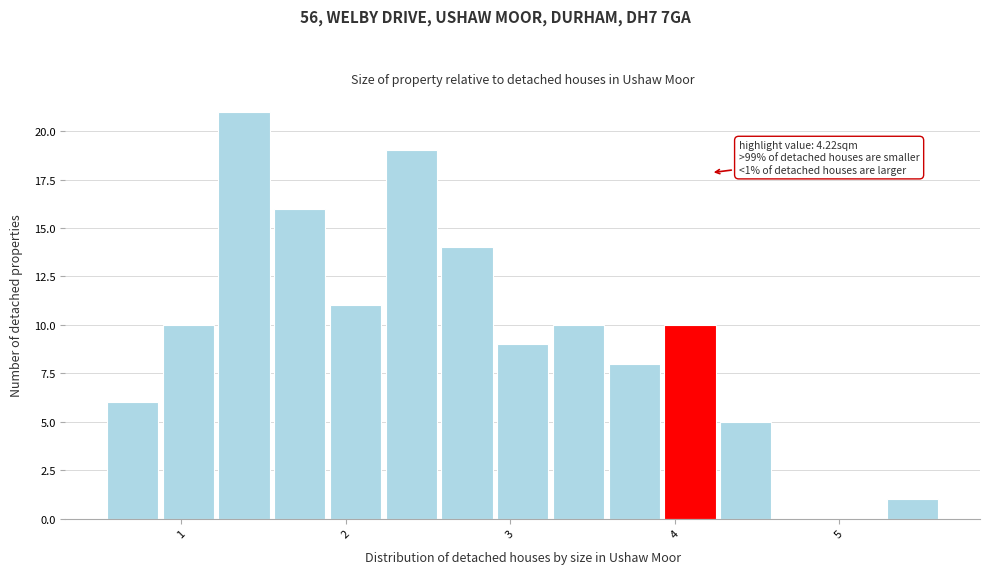

Around what value on the x-axis is the tallest bar? Give the approximate position of its centre, as read against the axis.

1.4